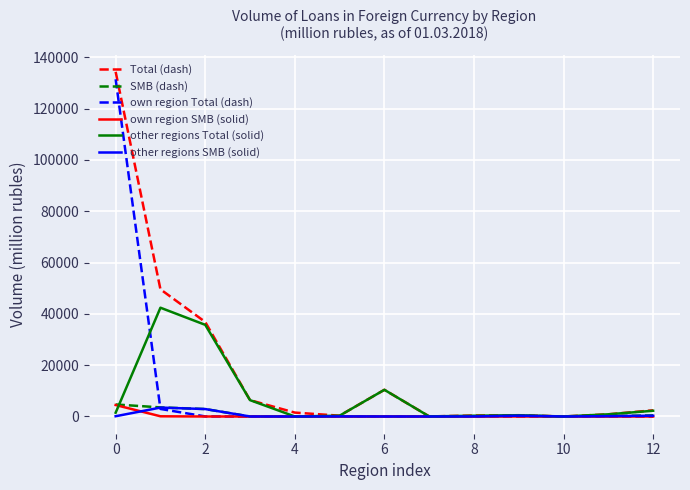

Which series has the largest total across all categories?

Total (dash)